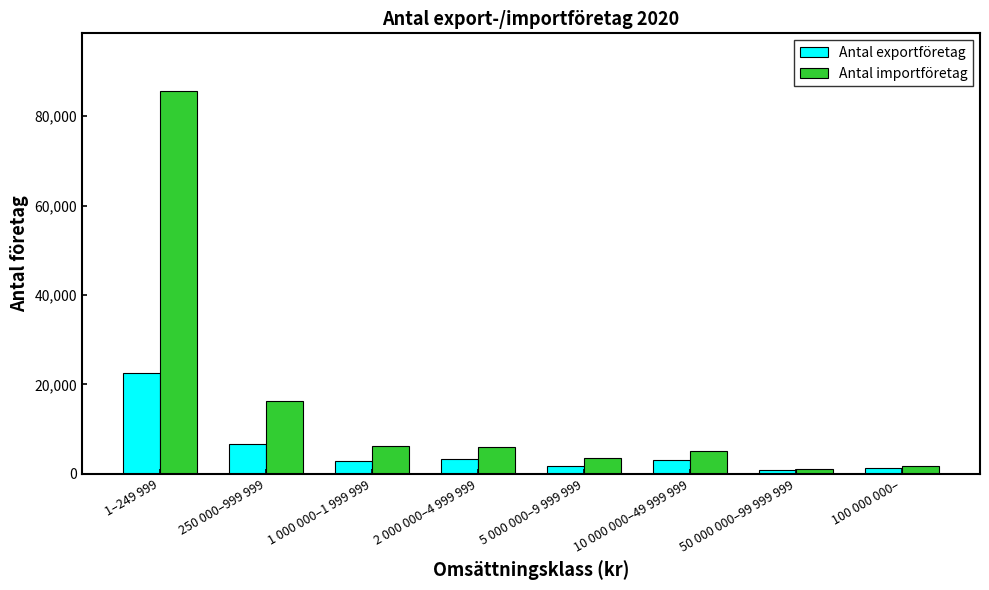

What is the label of the 8th bar from the right?

1–249 999